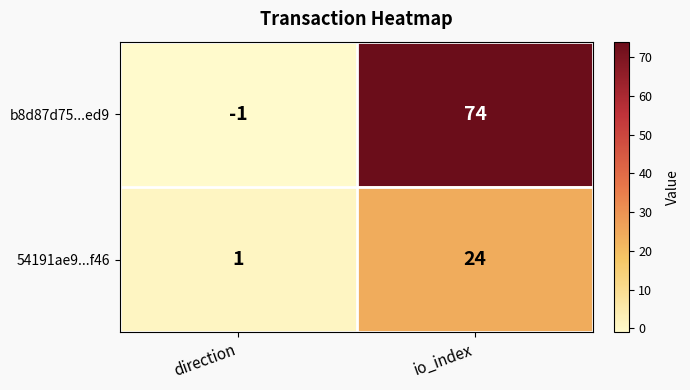

Reading left to right, extract all data points from this chart.

b8d87d75...ed9: -1	74
54191ae9...f46: 1	24